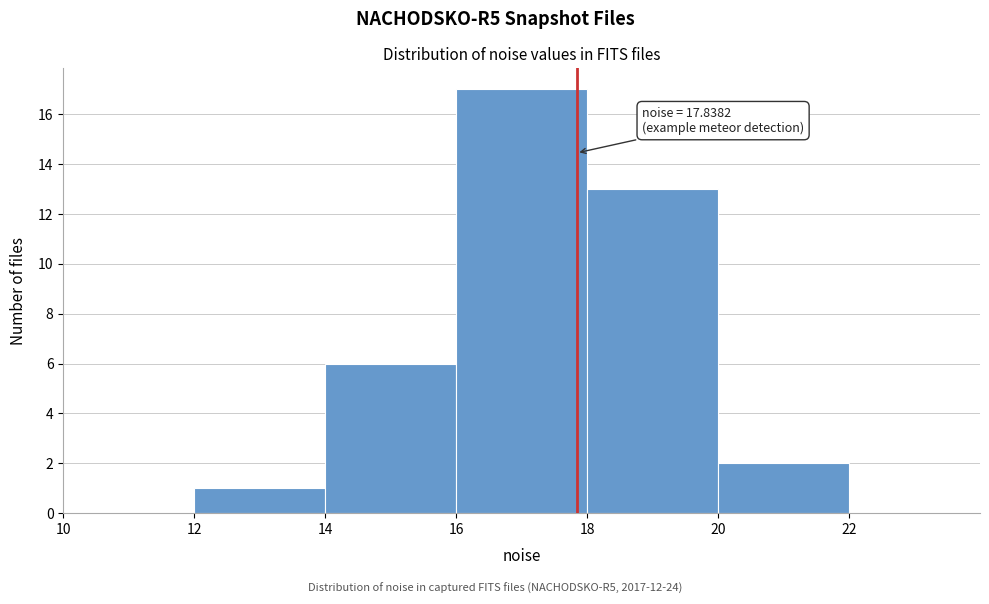

Over which range of the x-axis is the bar tallest?

16 to 18